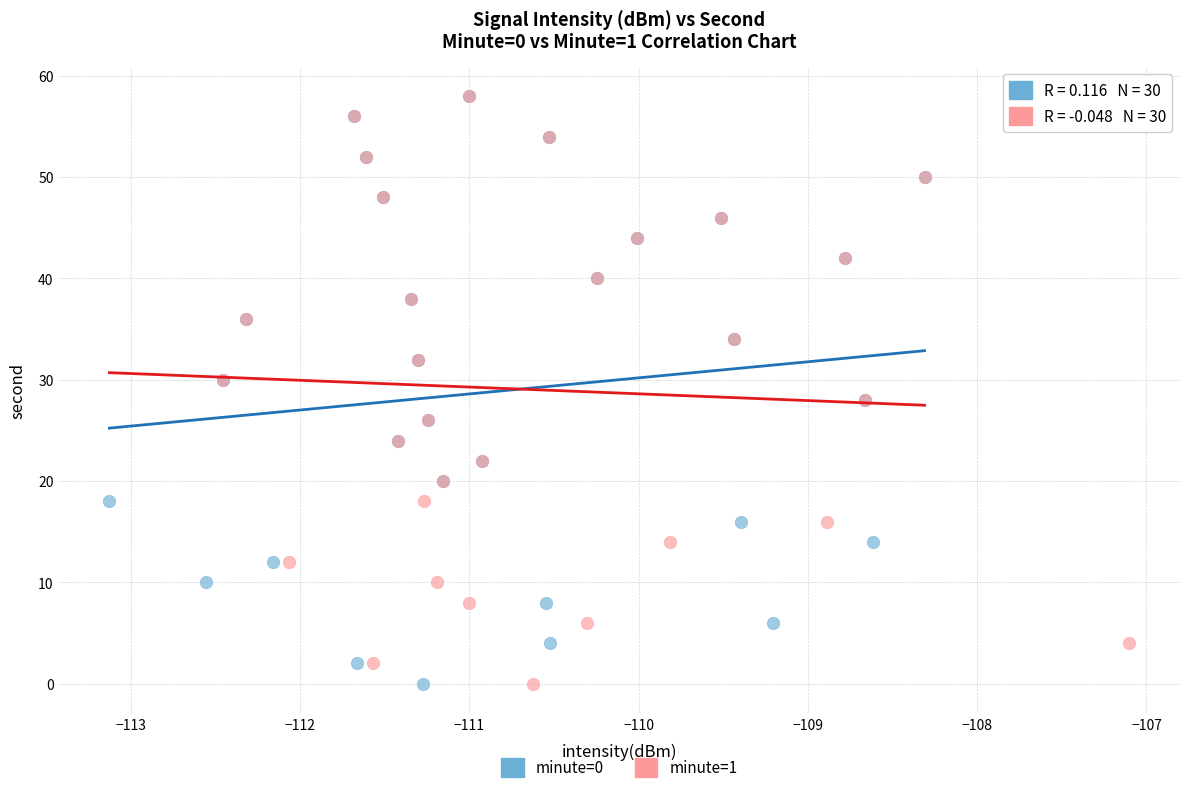

What are all the series names shown in the legend?

minute=0, minute=1